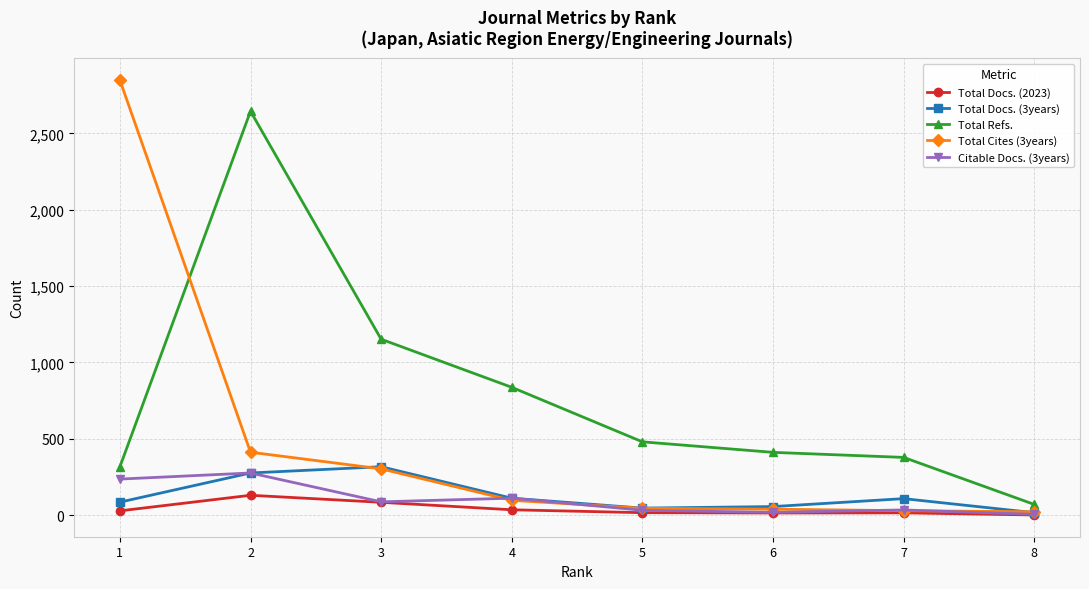

Which category has the highest value across all series?

1